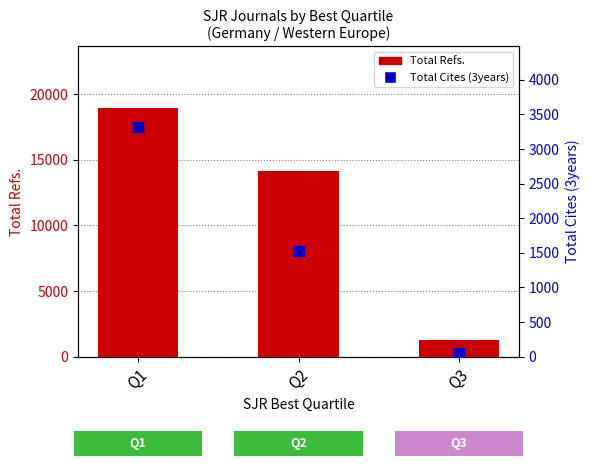

At how many categories does at least one series exceed 13067?

2